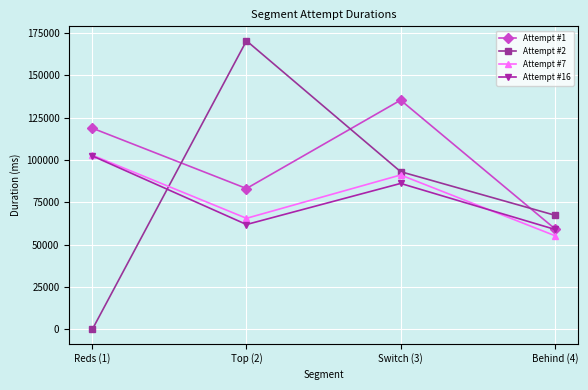

Does the chart have visible grid lines?

Yes